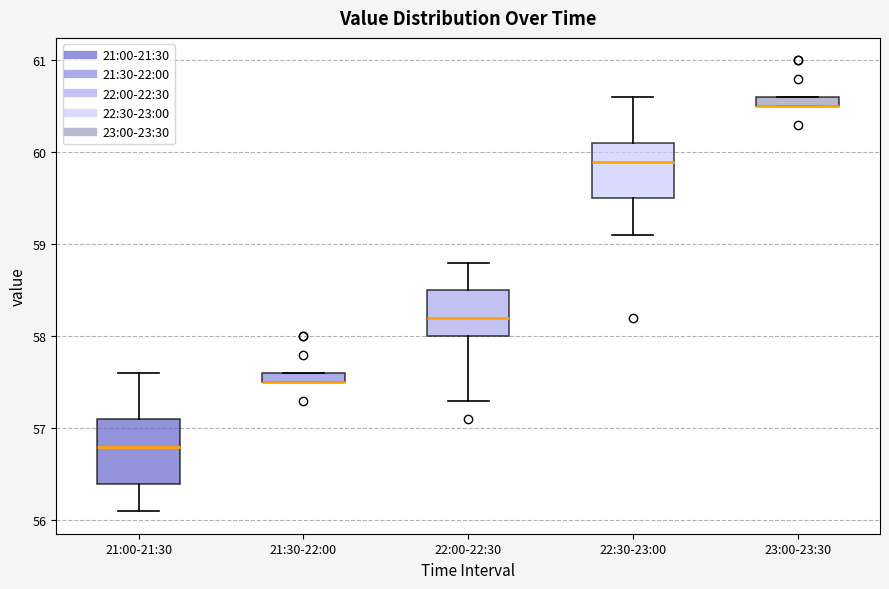

Where does the lower whisker of the box for 21:00-21:30 end on the y-axis? The values are not printed on the chart, so give them approximately, as read against the axis.

56.1